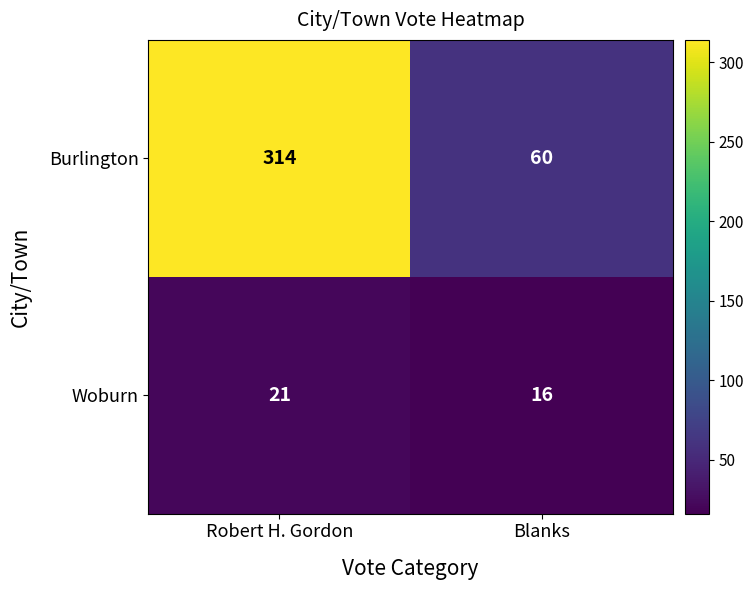

Reading right to left, extract all data points from this chart.

Burlington: 60	314
Woburn: 16	21